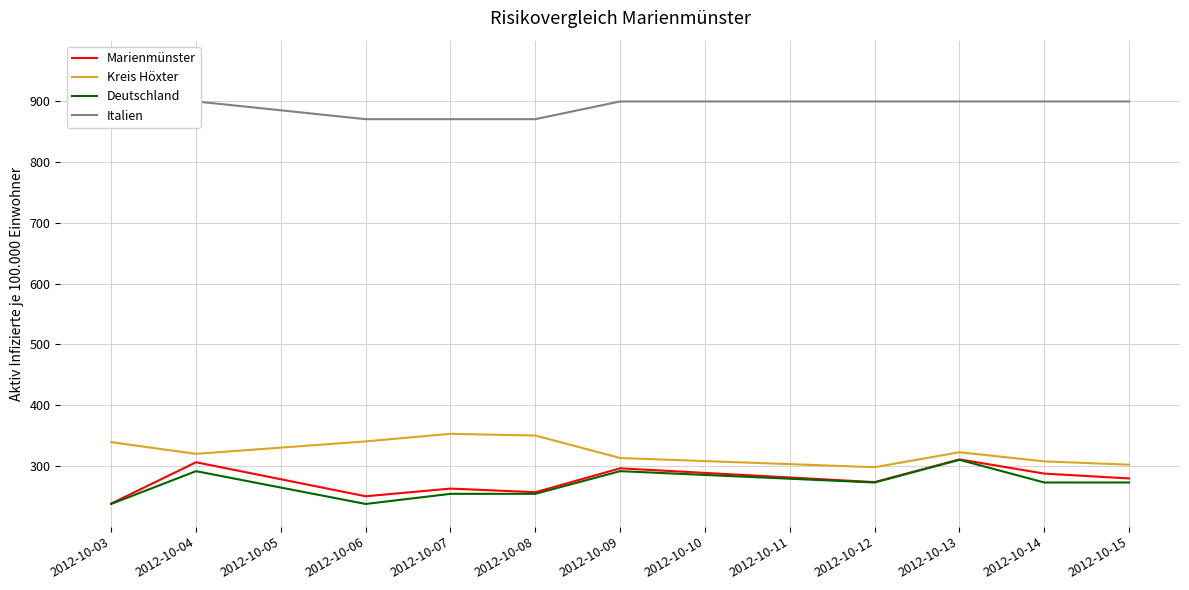

True or false: Marienmünster and Kreis Höxter intersect in this chart.

False